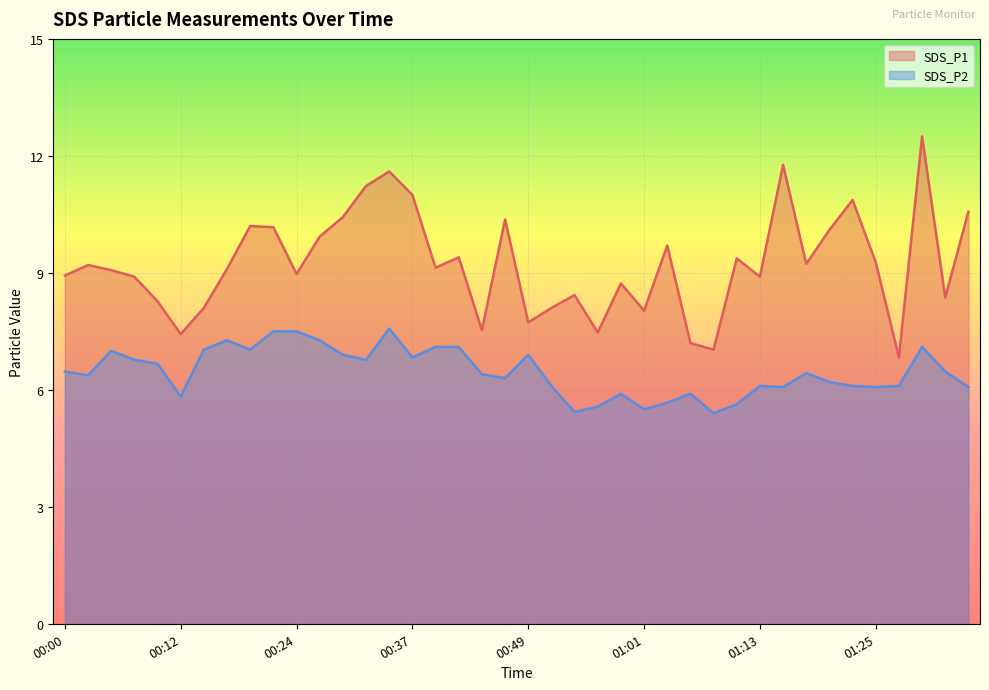

At which category does SDS_P2 reach its first local peak?

00:05